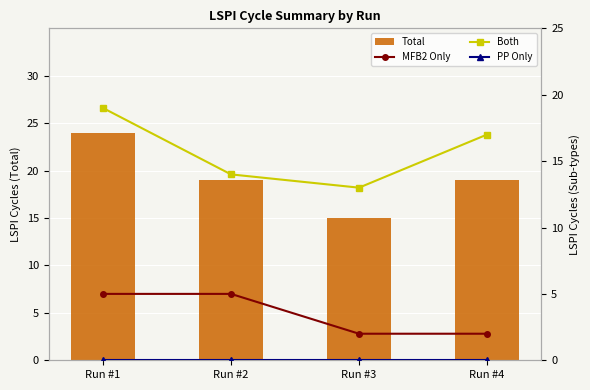

What is the spread (max minus min) of values at Run #2?

19